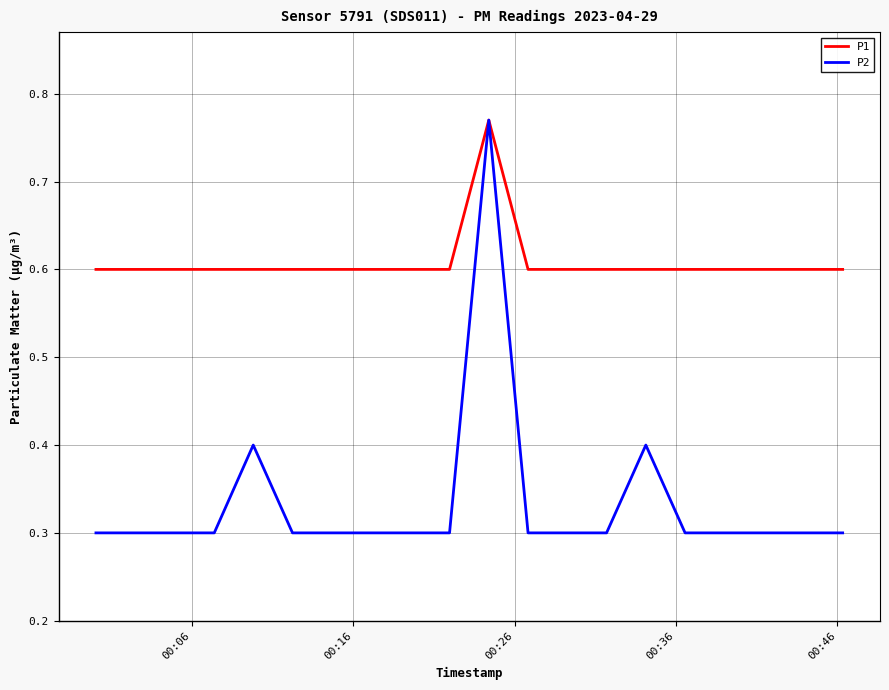

Which series has the largest total across all categories?

P1